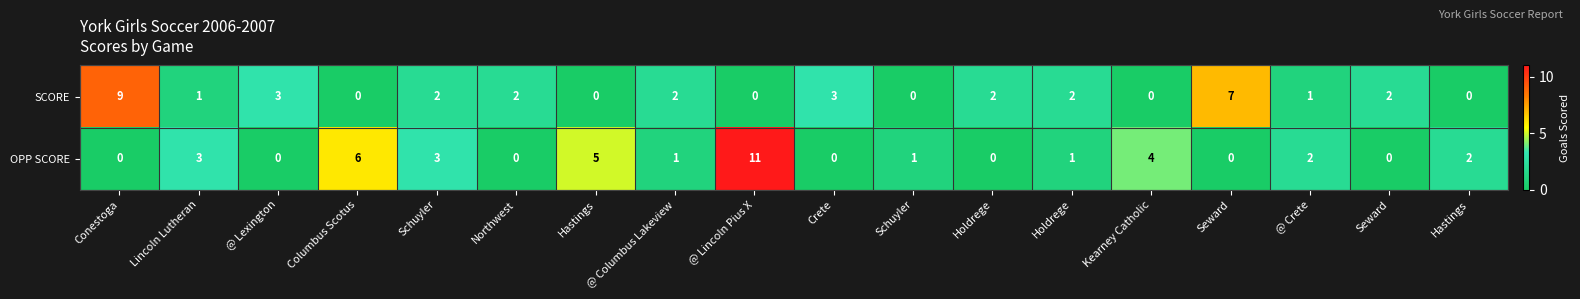

How many values in the SCORE series are below 2?

8